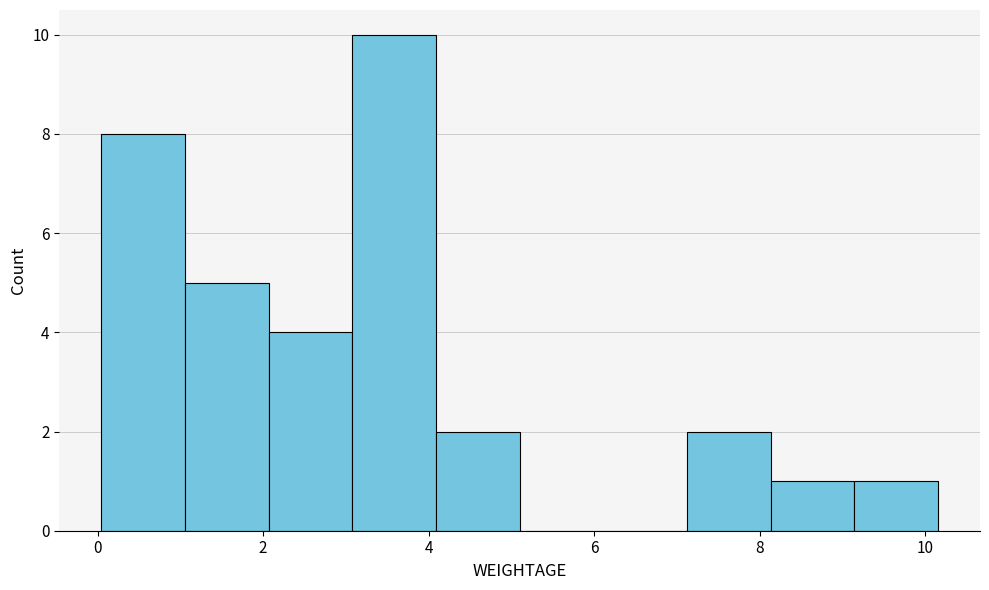

Reading left to right, list every bar in this chart as the range it spans on the x-axis followed by its height. Neither the bar edges nor the heights are printed on the chart, so give them approximately, as read against the axes.

0.0 to 1.0: 8
1.0 to 2.0: 5
2.0 to 3.0: 4
3.0 to 4.0: 10
4.0 to 5.2: 2
5.2 to 6.2: 0
6.2 to 7.2: 0
7.2 to 8.2: 2
8.2 to 9.2: 1
9.2 to 10.2: 1